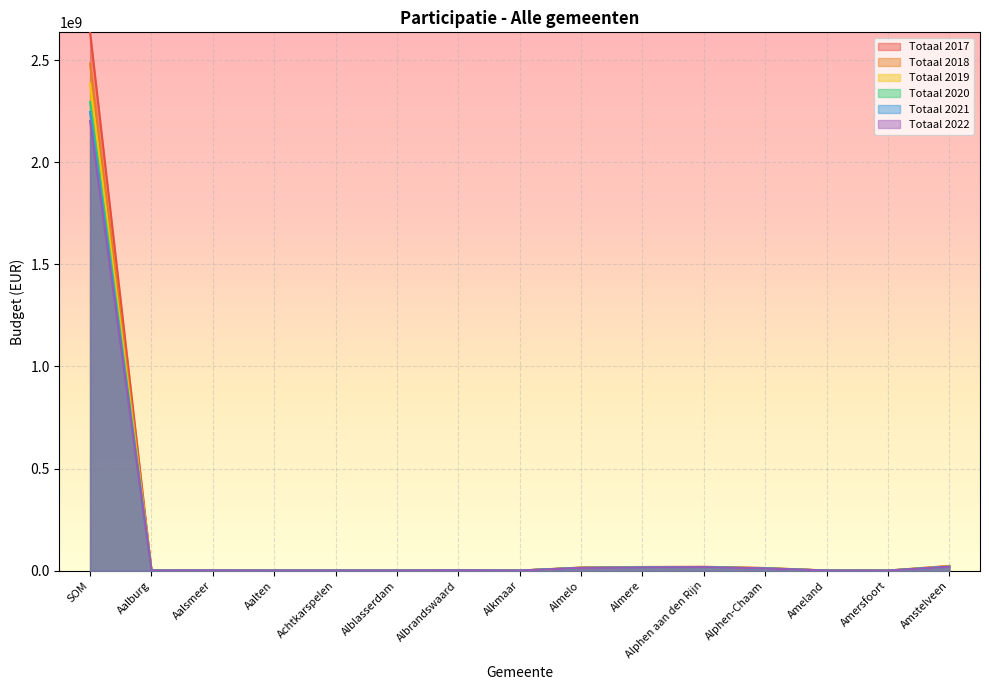

In Totaal 2017, how many points are lower than both neighbors (excluding endpoints)?

3